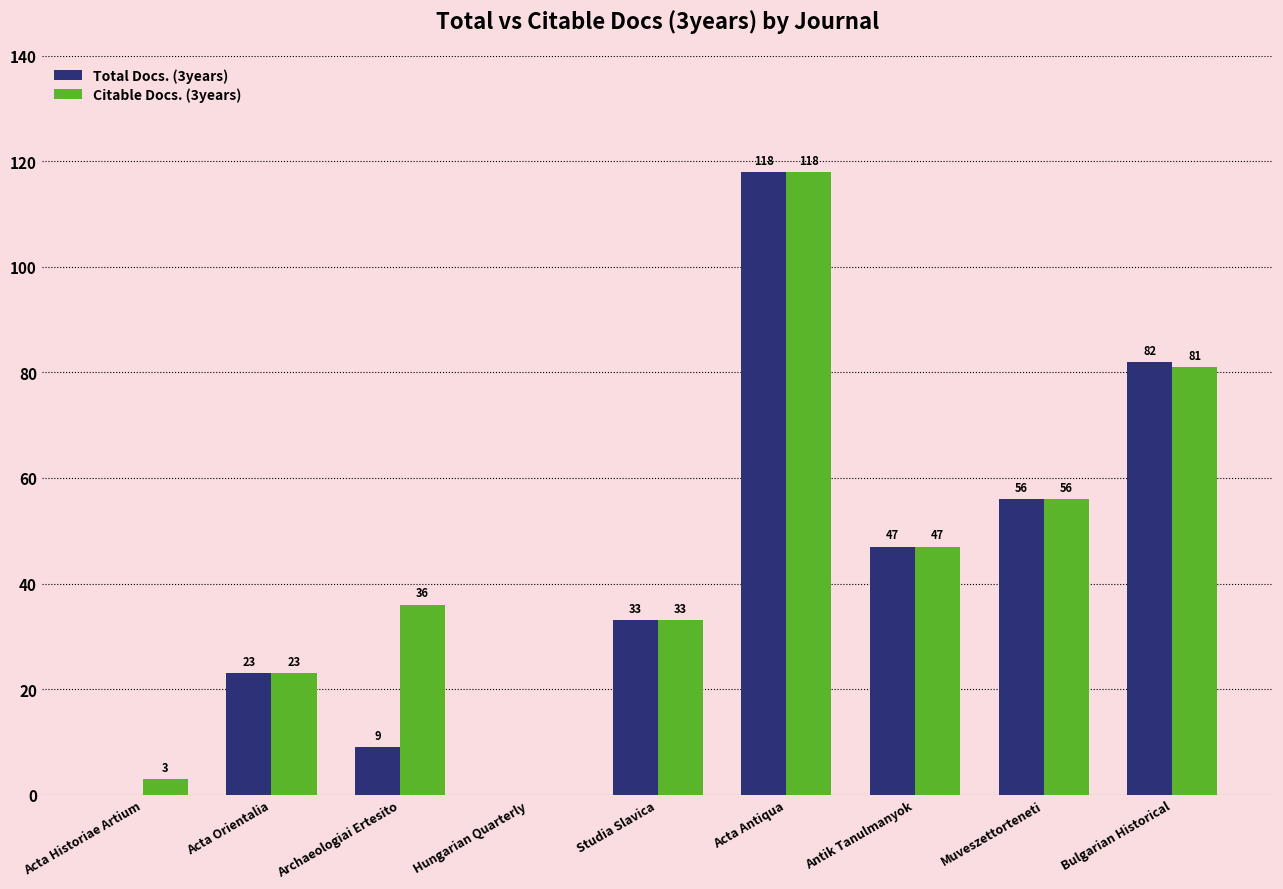

What is the total value across all series at Acta Antiqua?

236